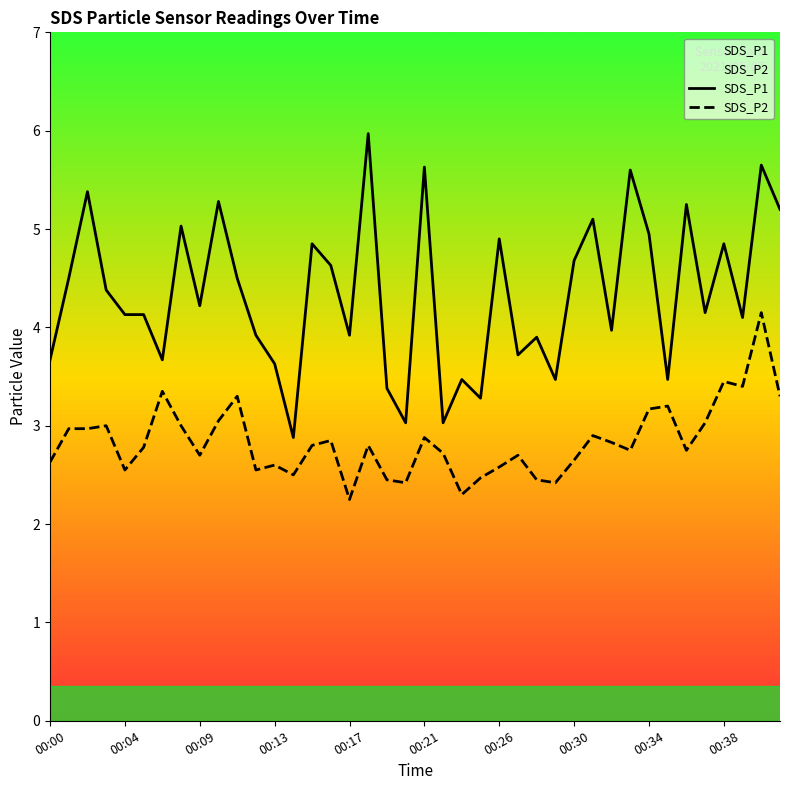

What is the maximum value for SDS_P2?

4.2